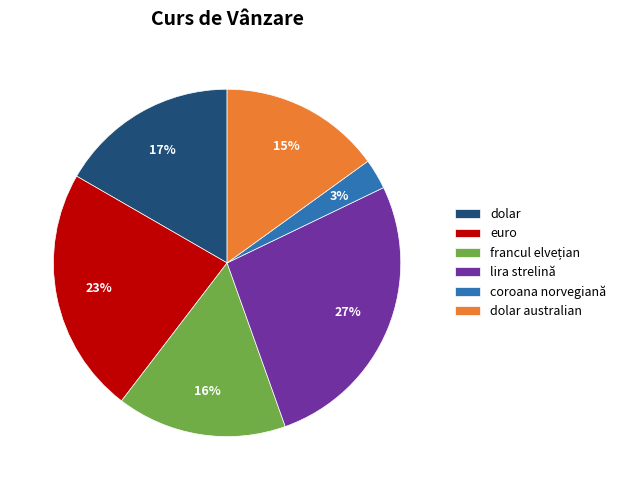

Between dolar and dolar australian, which is larger?

dolar